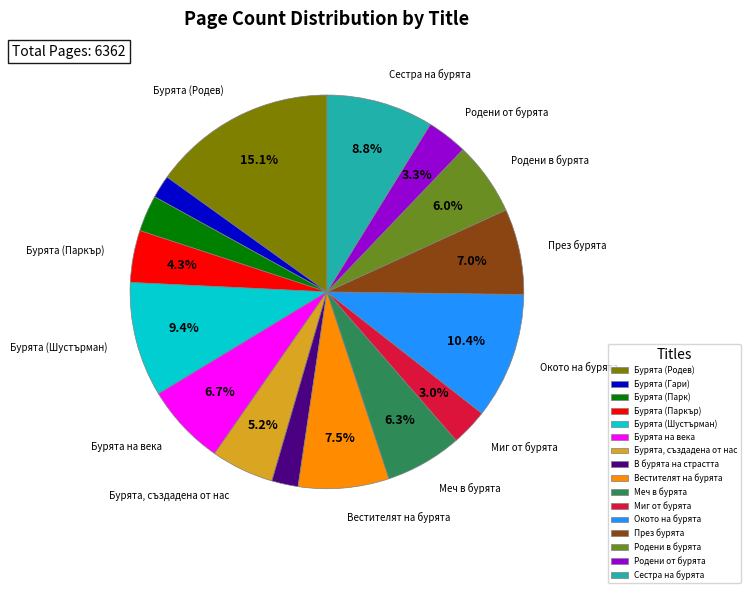

To the nearest percent, what percentage of the pie is Бурята на века?

7%